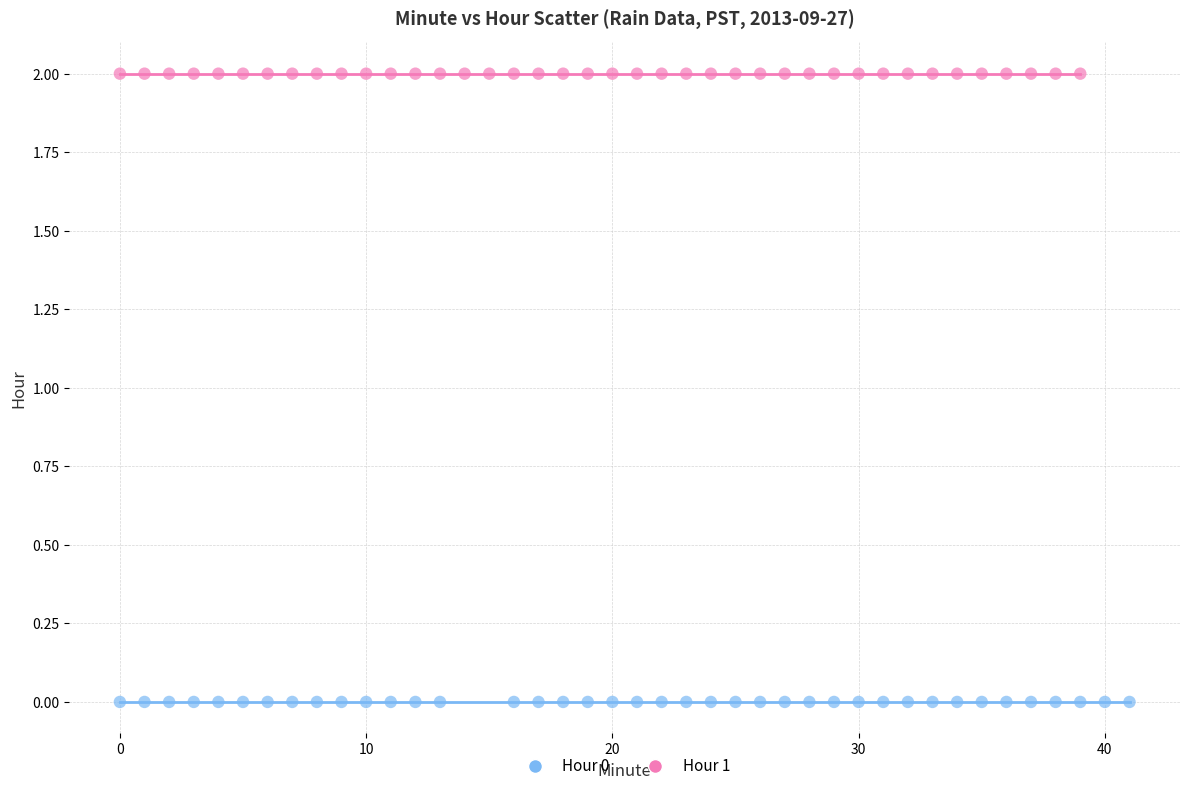

Which series contains the lowest Y value?

Hour 0